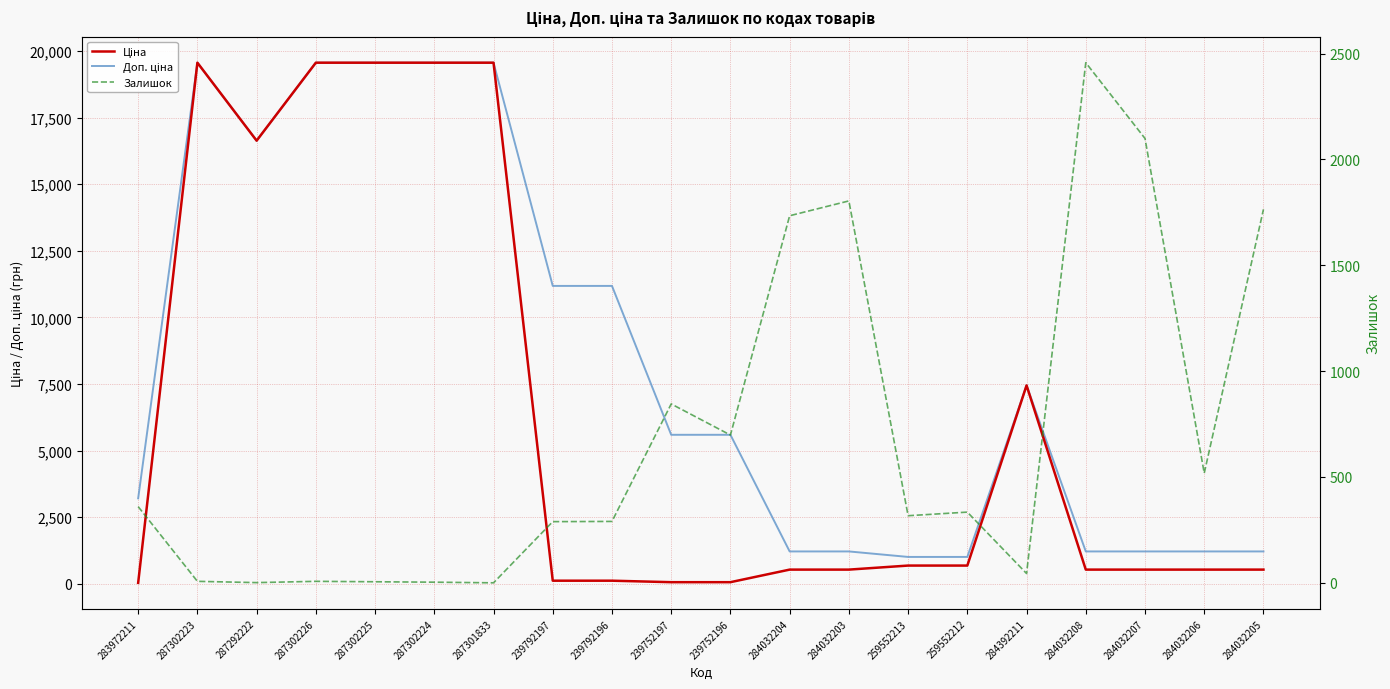

In Ціна, how many points are lower than both neighbors (excluding endpoints)?

1